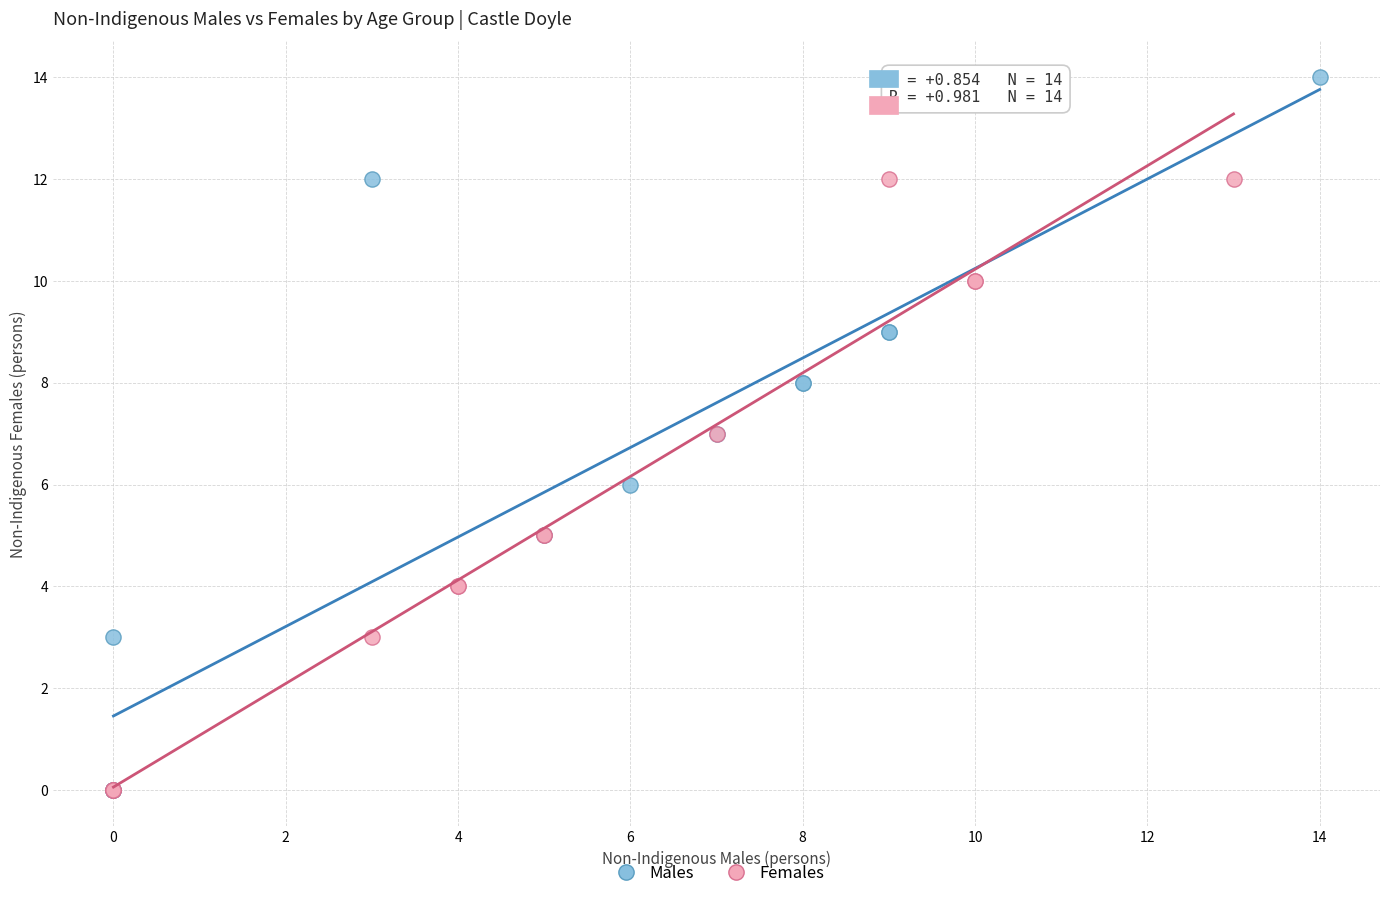

Which series contains the highest Y value?

Males